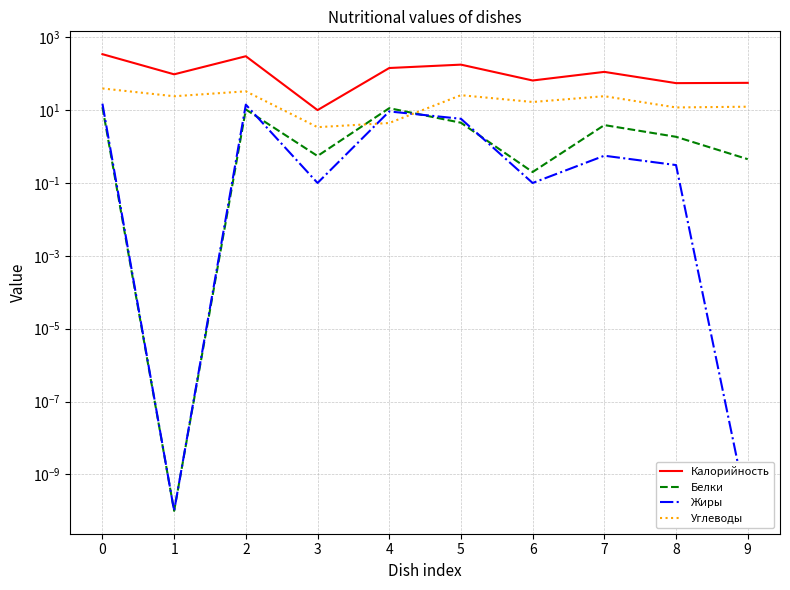

Between 6 and 3, which is larger?

6